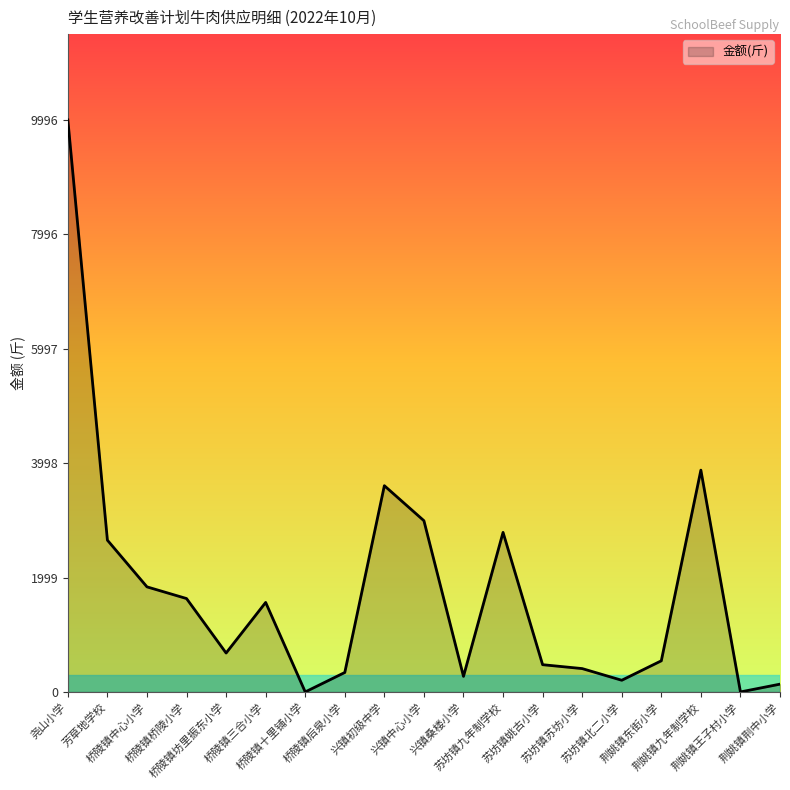

Where is the data nearest to the value 4998?

荆姚镇九年制学校